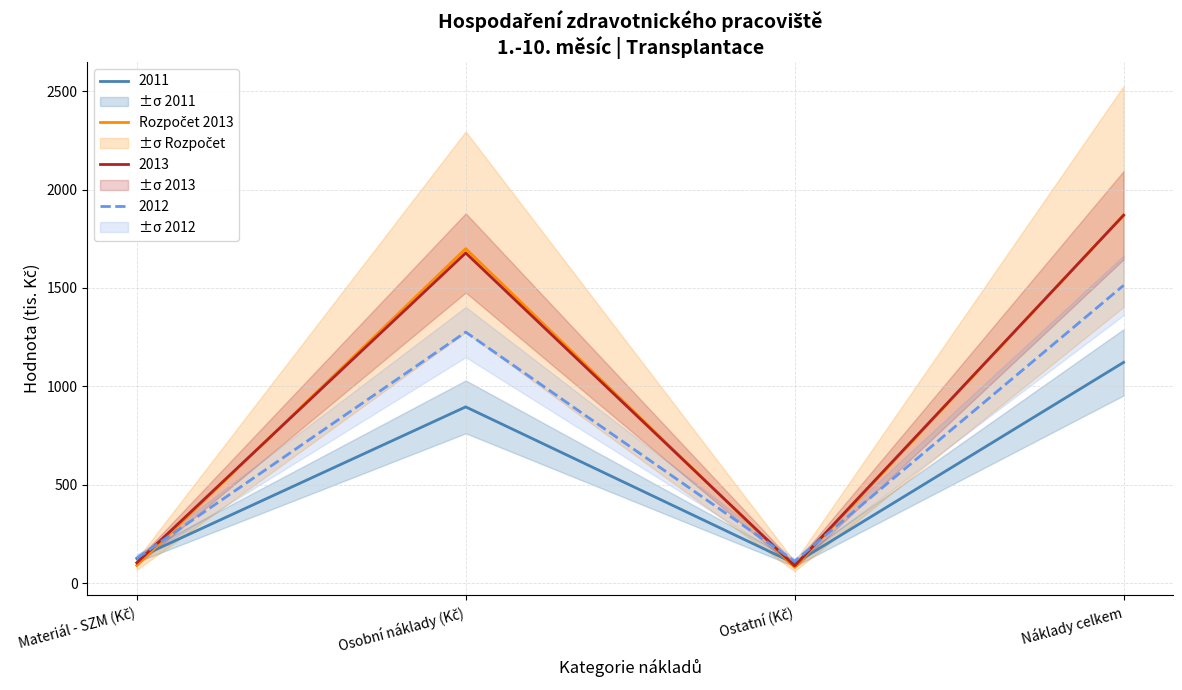

At which category does the data reach its first local valley?

Ostatní (Kč)